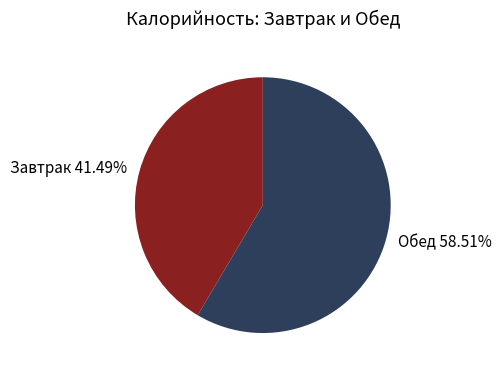

Which slice is the largest?

Обед 58.51%